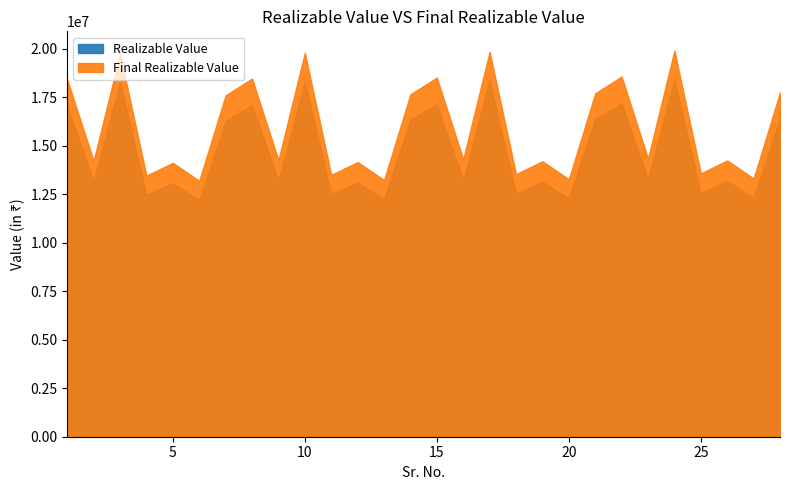

Where is the first local maximum for Final Realizable Value?

3